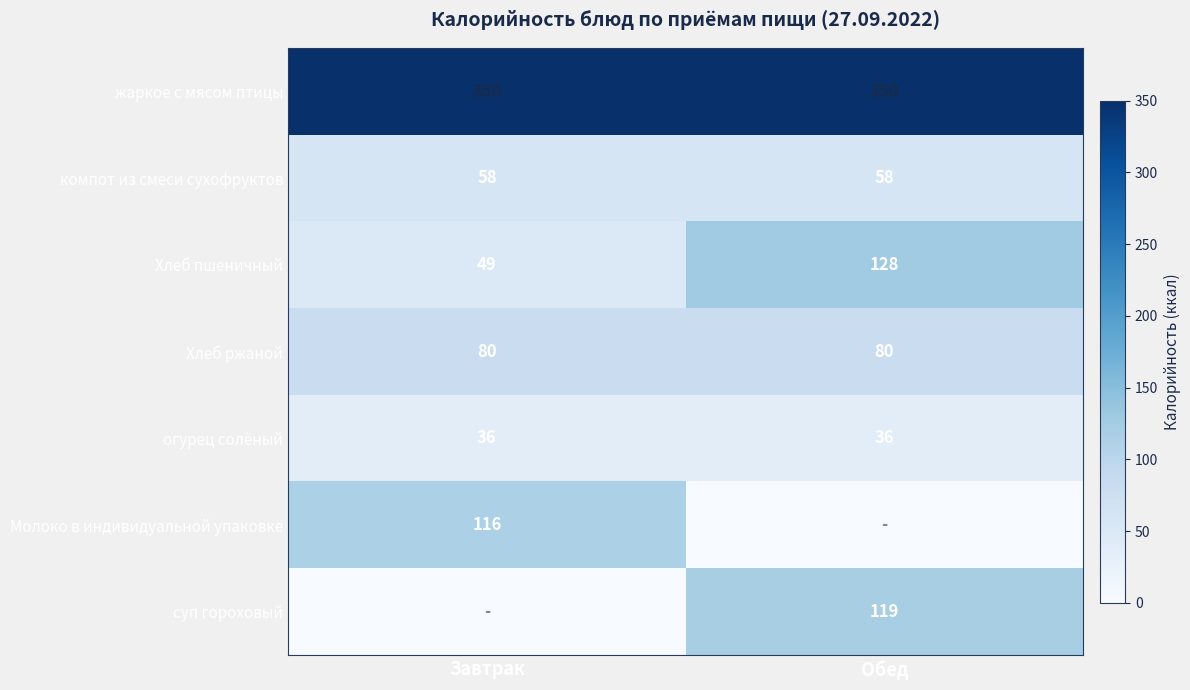

Is the value of Хлеб ржаной at Завтрак greater than the value of Хлеб пшеничный at Завтрак?

Yes